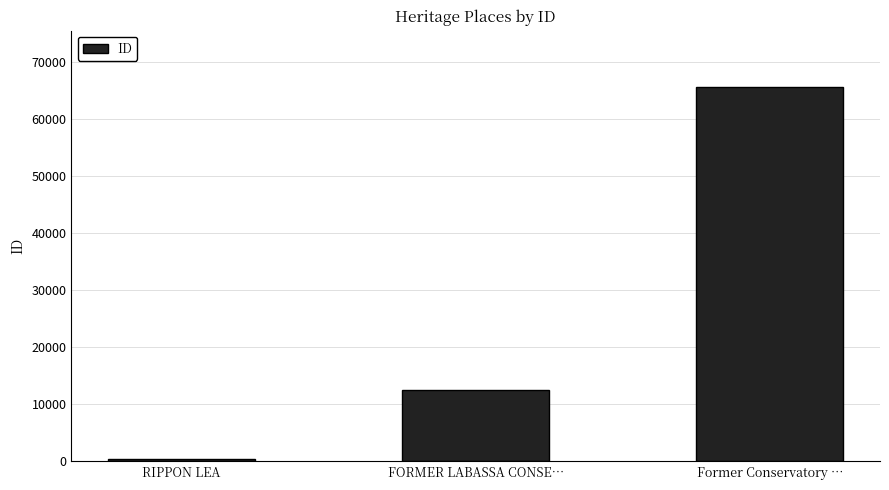

How many series are shown in this chart?

1